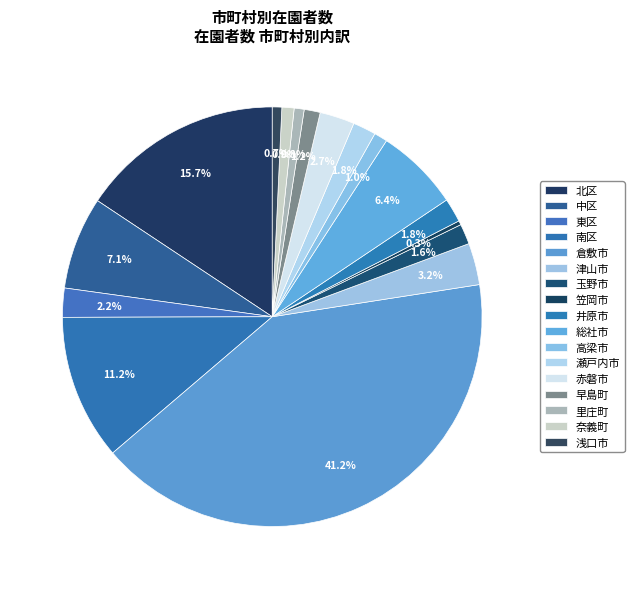

Combined, do 井原市 and 里庄町 account for over 50%?

No